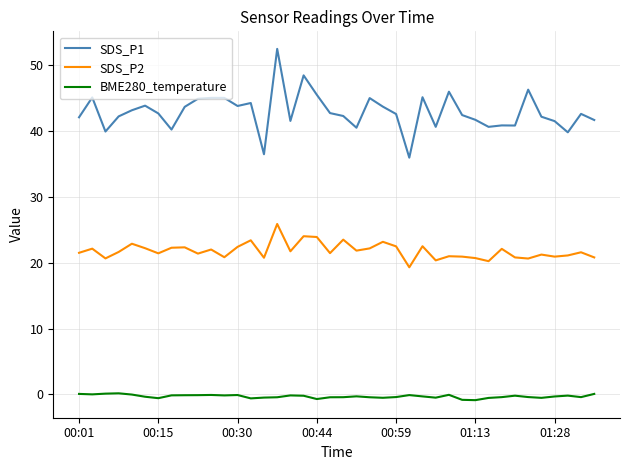

True or false: SDS_P1 and BME280_temperature intersect in this chart.

False